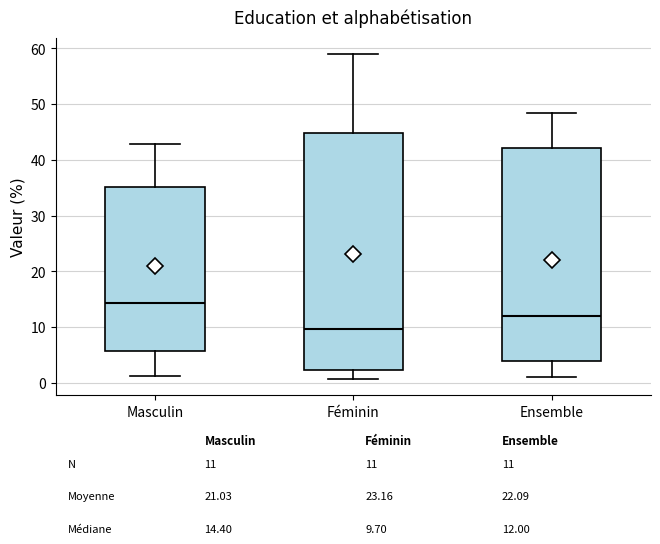

Which box's median line is the highest?

Masculin